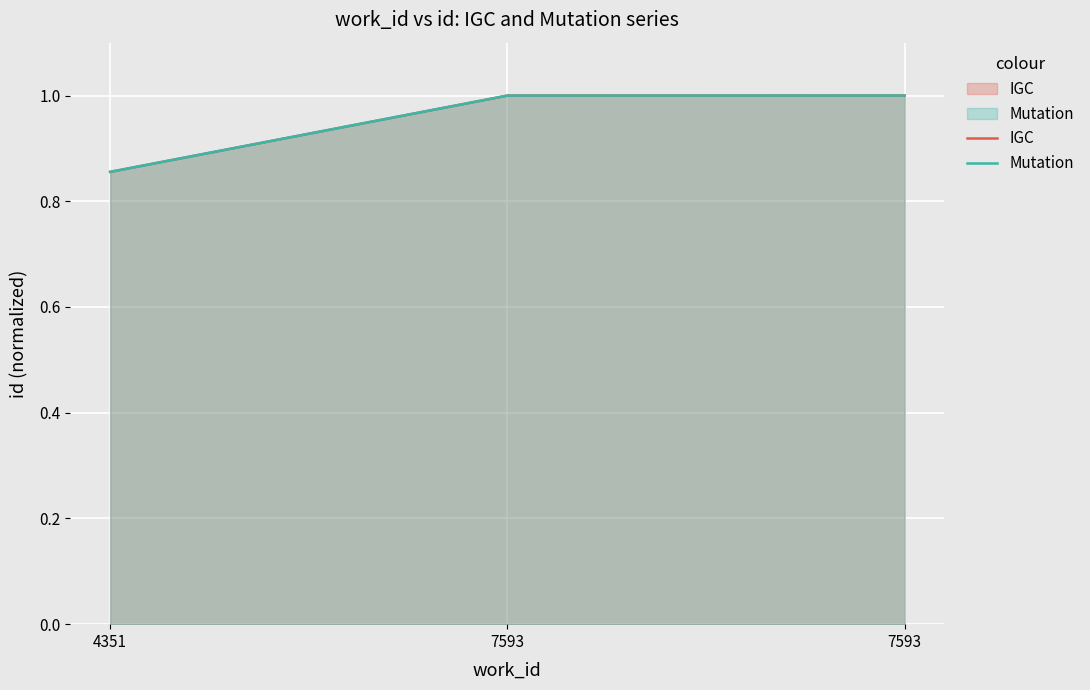

Reading right to left, transcribe all the data shown in this chart.

IGC: 7593=1.0	7593=1.0	4351=0.9
Mutation: 7593=1.0	7593=1.0	4351=0.9